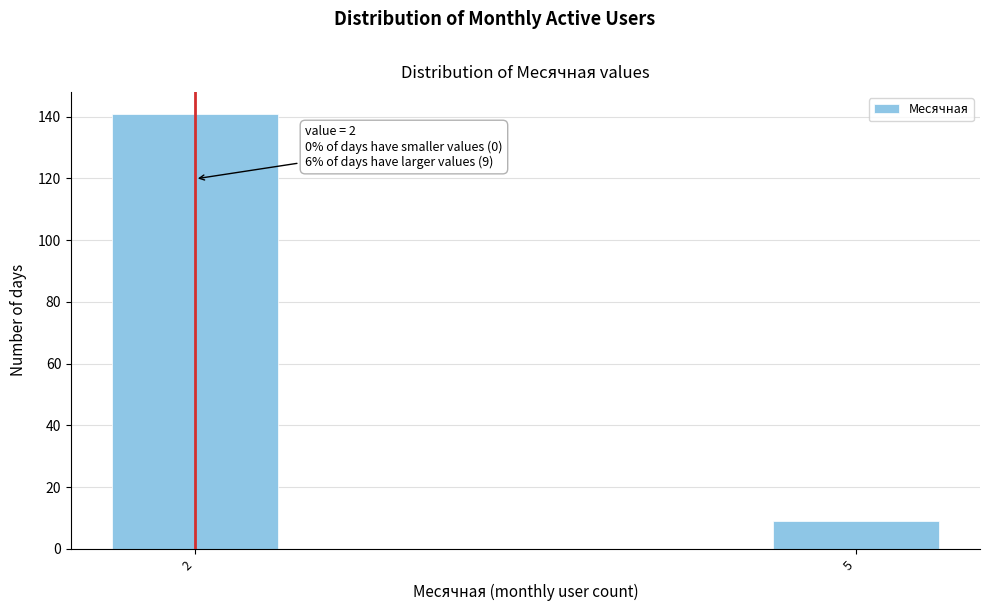

Reading right to left, extract all data points from this chart.

9	141